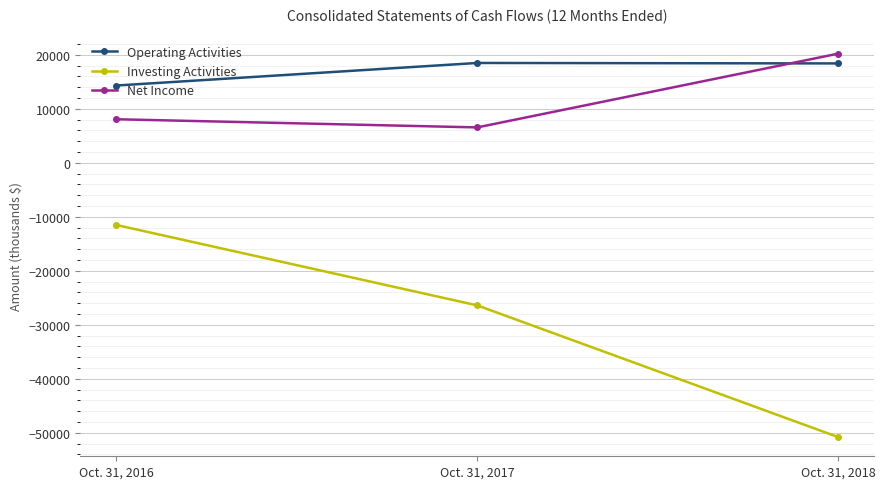

What is the greatest value displayed?

20212